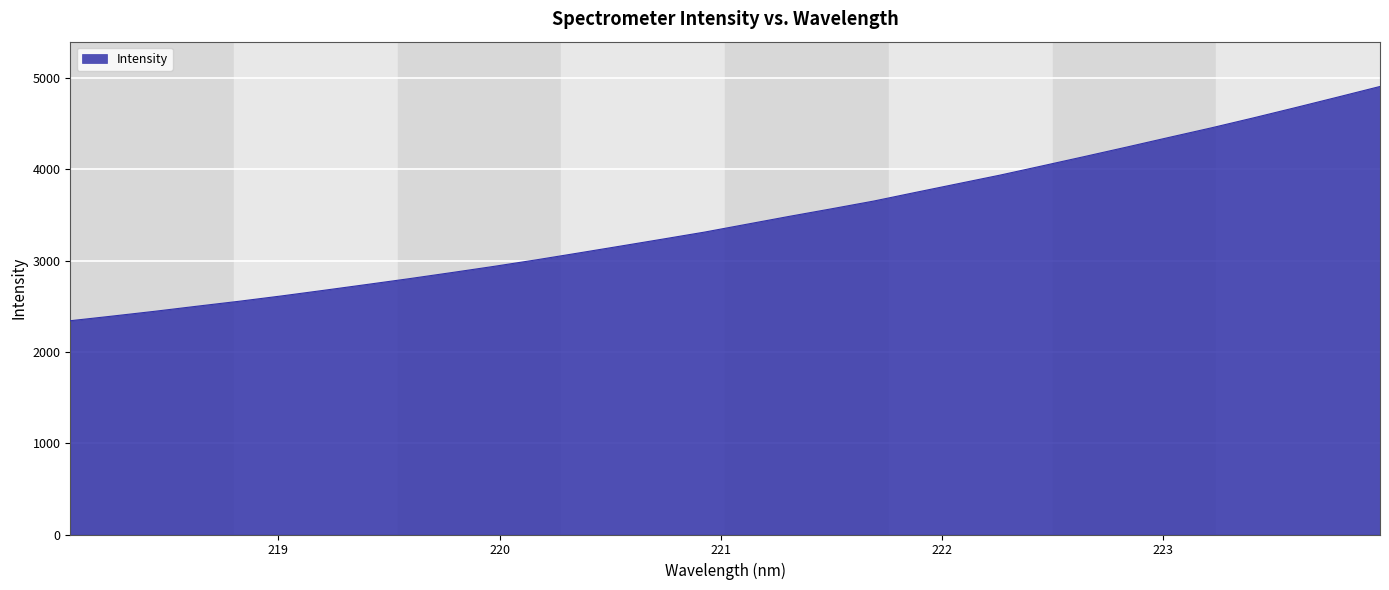

What is the smallest value displayed?

2342.4